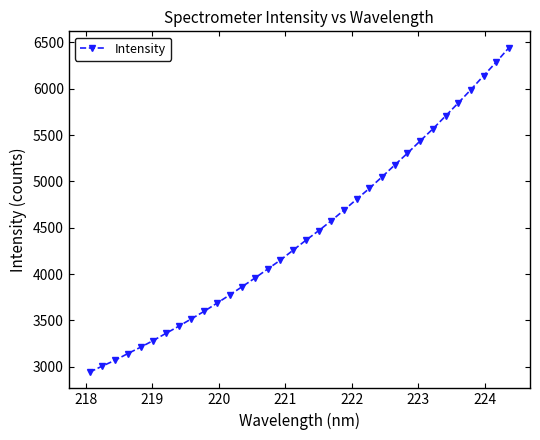

What is the difference between the maximum and minimum values?

3501.1